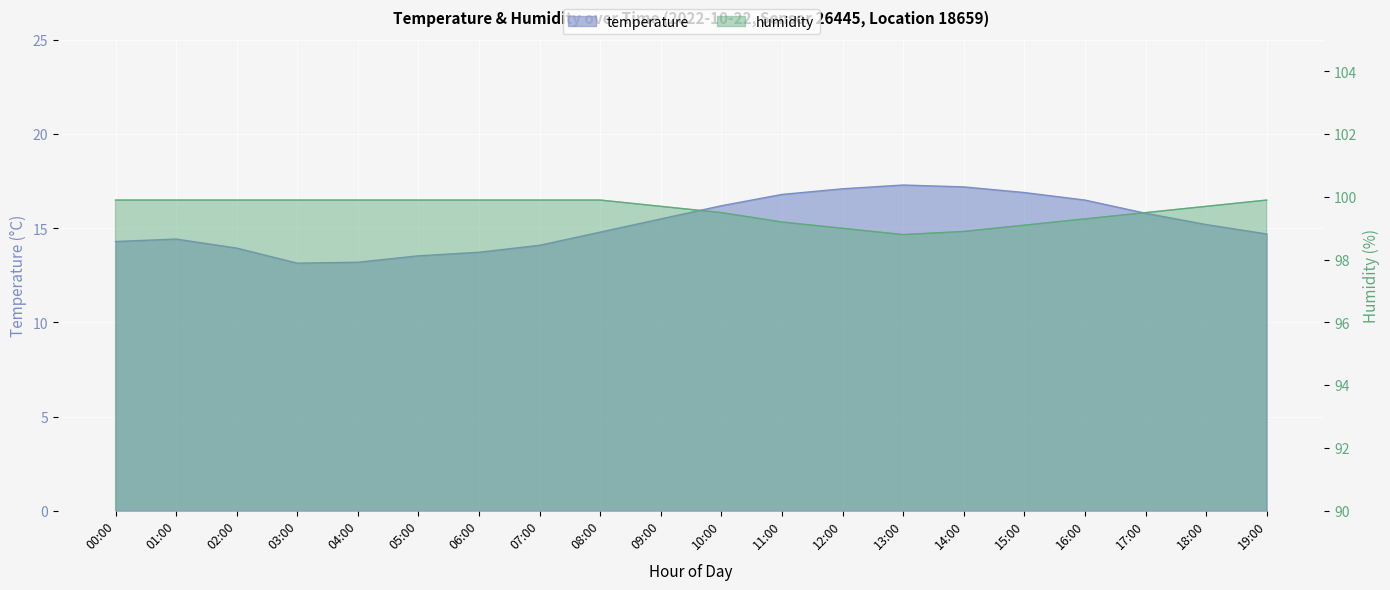

Between 05:00 and 17:00, which series saw the biggest shift?

temperature